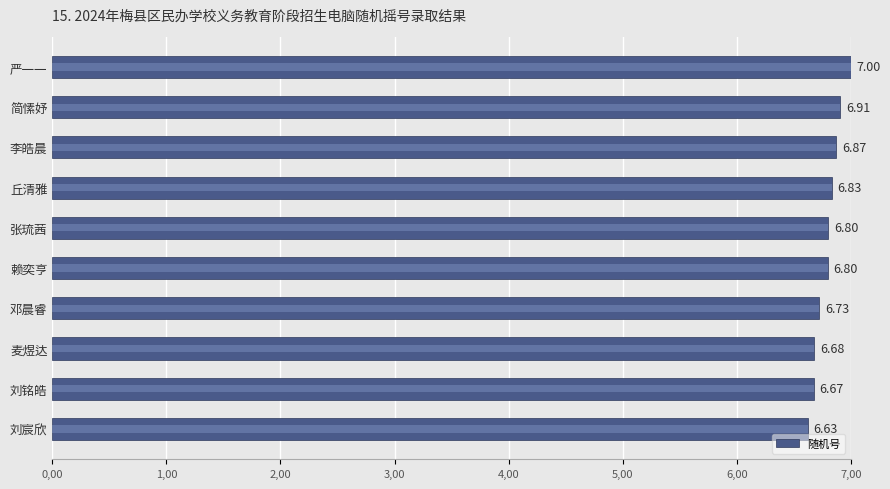

What is the difference between the maximum and minimum values?

0.4